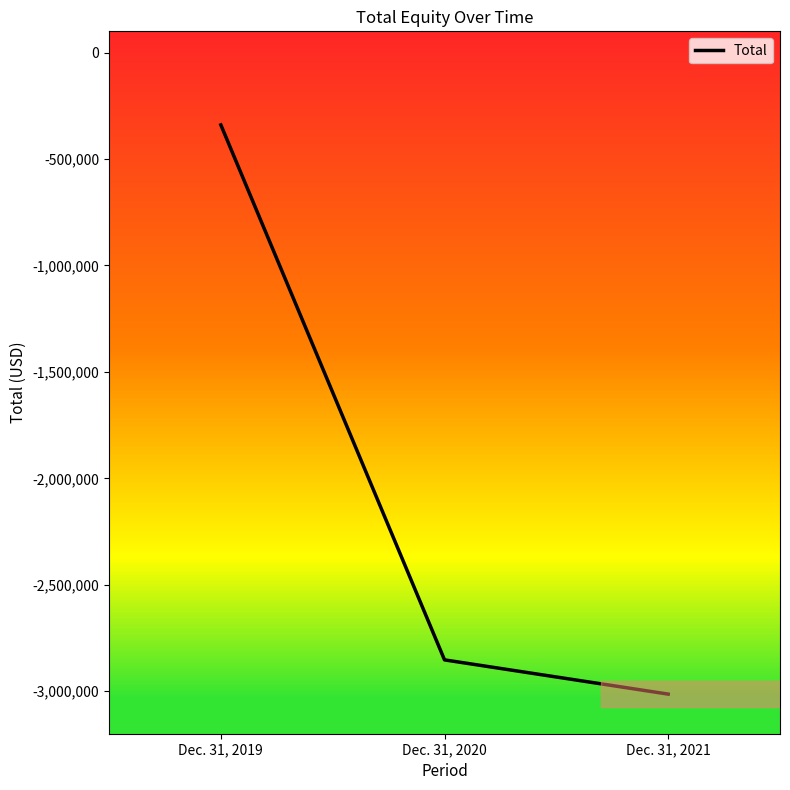

List the labels in order of value, smallest first.

Dec. 31, 2021, Dec. 31, 2020, Dec. 31, 2019